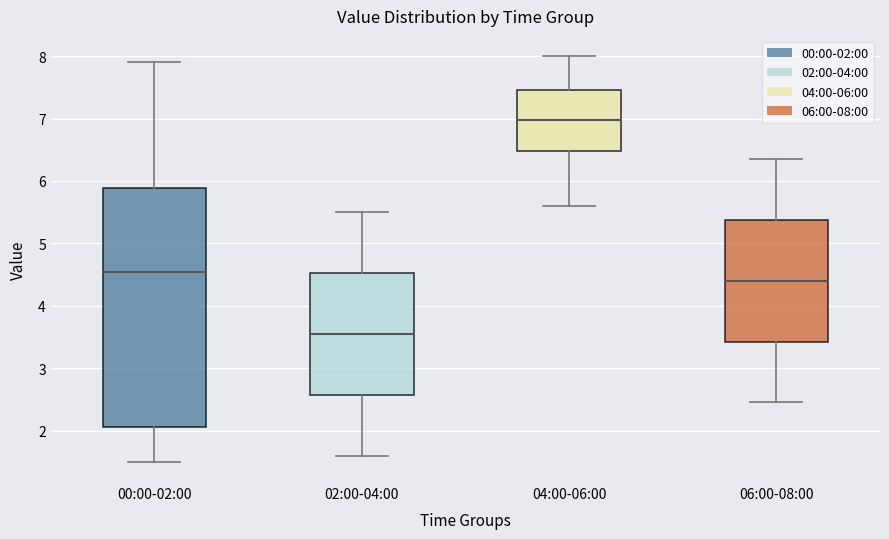

Reading left to right, transcribe this box plot: for each box, give where its median line is, the range the box spans, and where its two whiskers end, as read against the y-axis. The values are not printed on the chart, so give them approximately, as read against the axis.

00:00-02:00: median 4.5, box 2.1 to 5.9, whiskers 1.5 to 7.9
02:00-04:00: median 3.6, box 2.6 to 4.5, whiskers 1.6 to 5.5
04:00-06:00: median 7.0, box 6.5 to 7.5, whiskers 5.6 to 8.0
06:00-08:00: median 4.4, box 3.4 to 5.4, whiskers 2.5 to 6.4